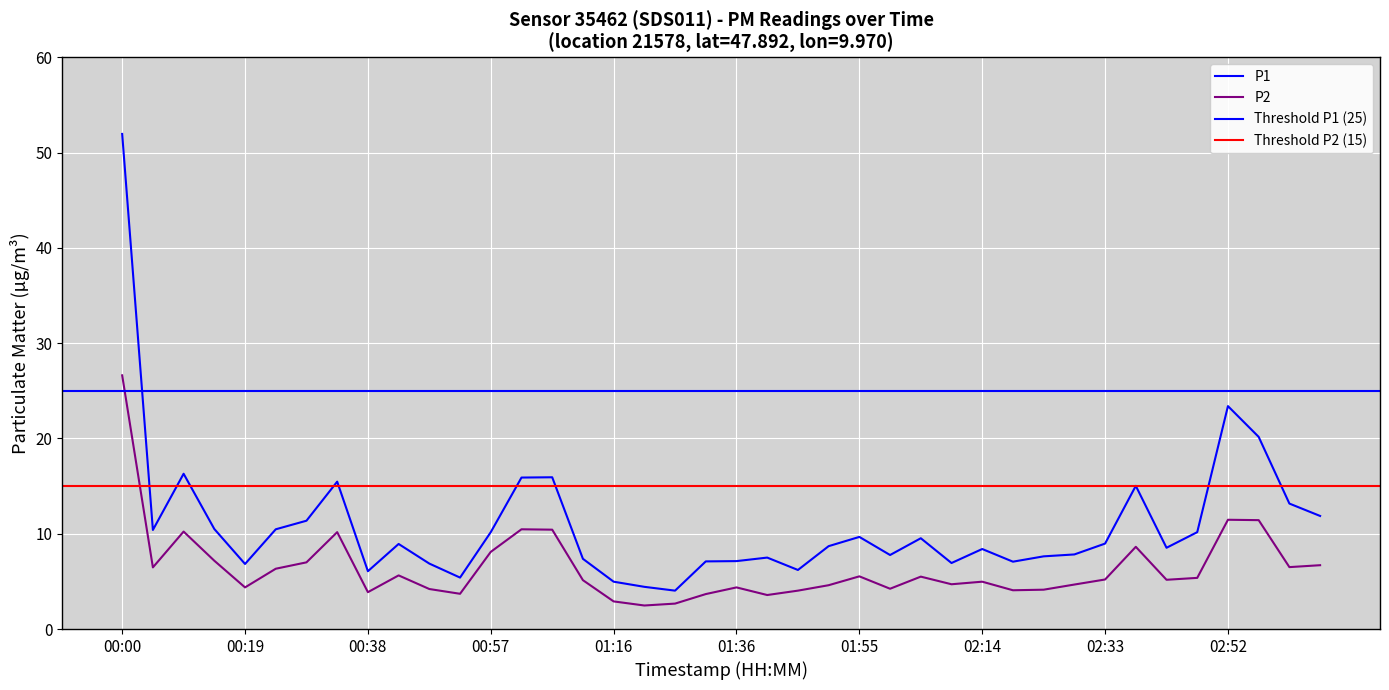

Where is P2 nearest to the value 14?

02:52